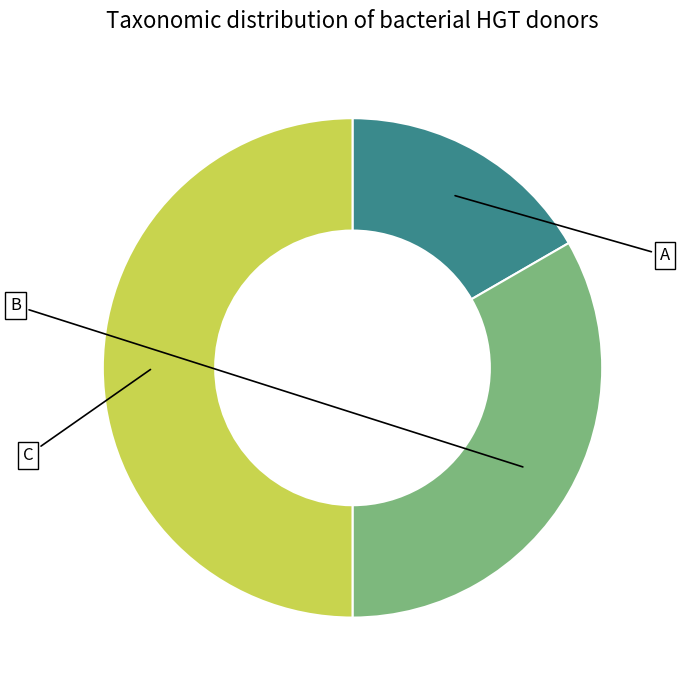

Count the number of slices in the pie.

3